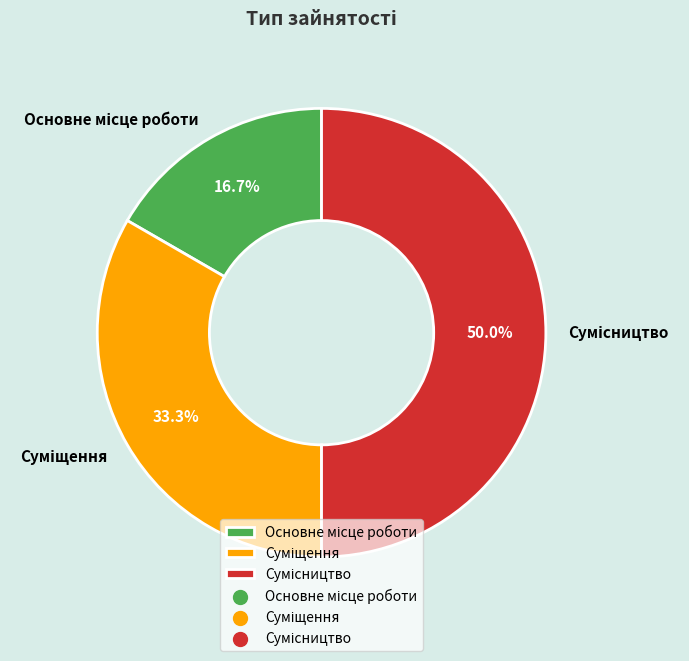

Does Основне місце роботи account for over 50% of the chart?

No